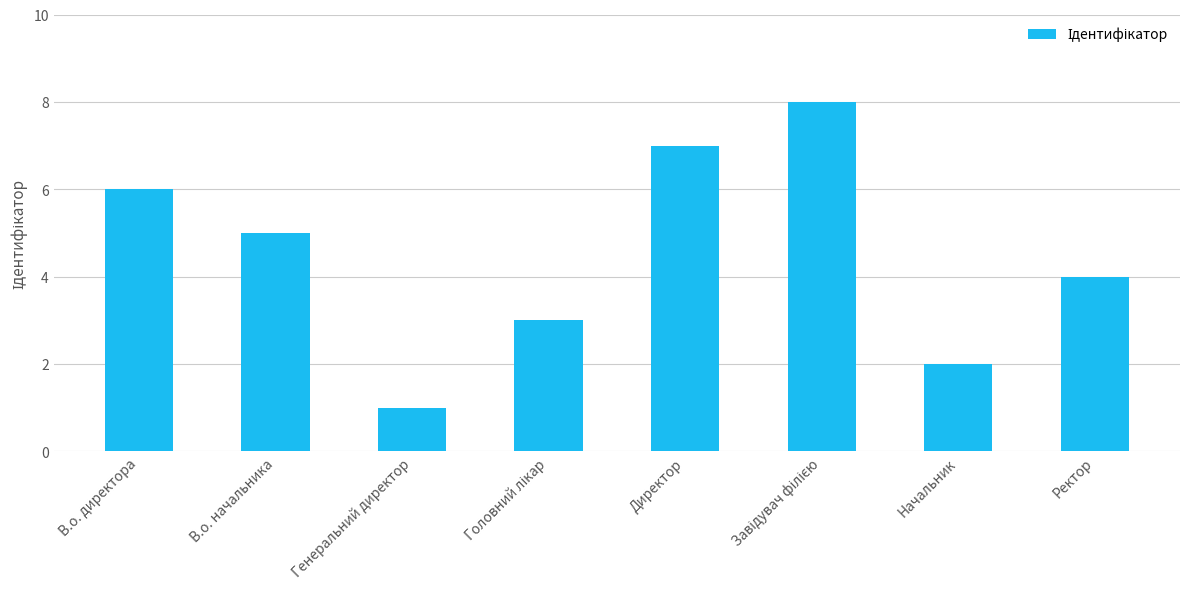

Which has a higher value, В.о. начальника or Начальник?

В.о. начальника